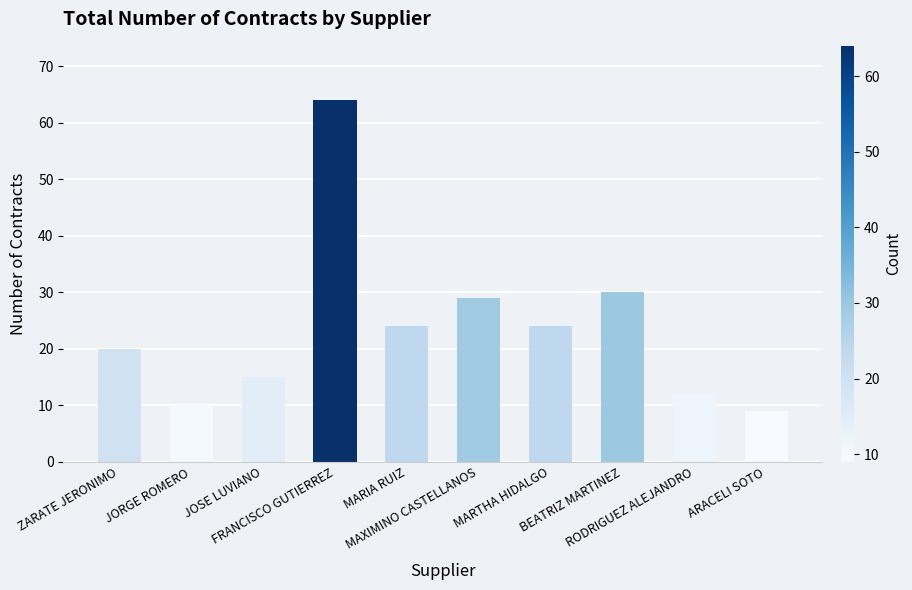

What is the sum of all values?

237